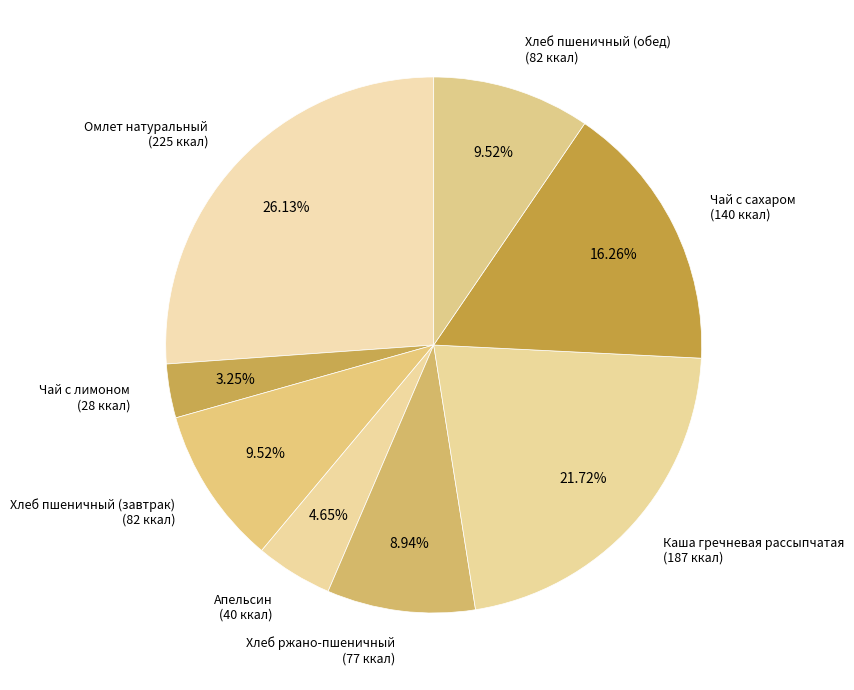

Combined, do Омлет натуральный and Чай с сахаром account for over 50%?

No